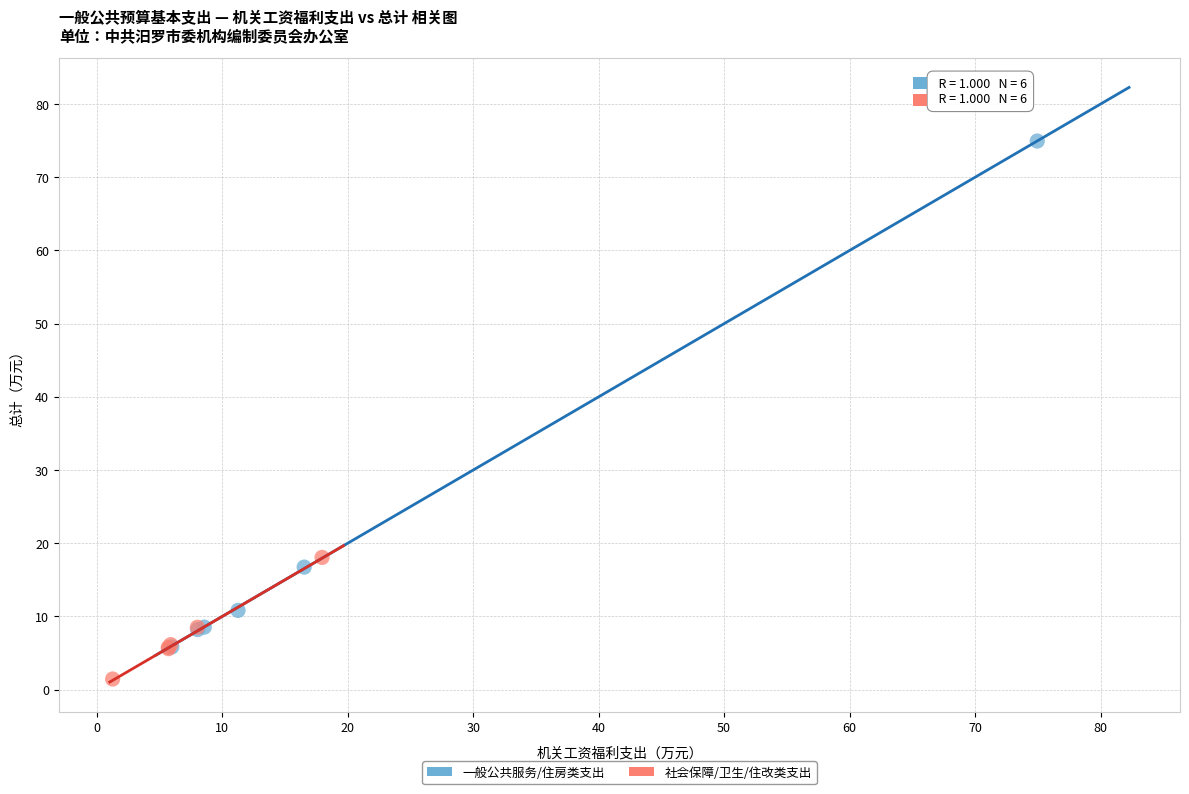

Which series contains the highest Y value?

一般公共服务/住房类支出